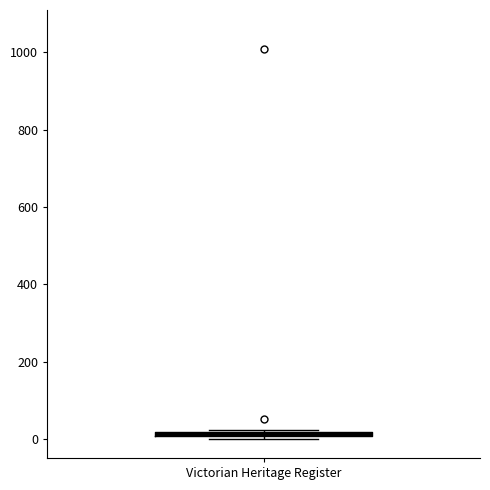

Where is the upper edge of the box for Victorian Heritage Register on the y-axis? The values are not printed on the chart, so give them approximately, as read against the axis.

20